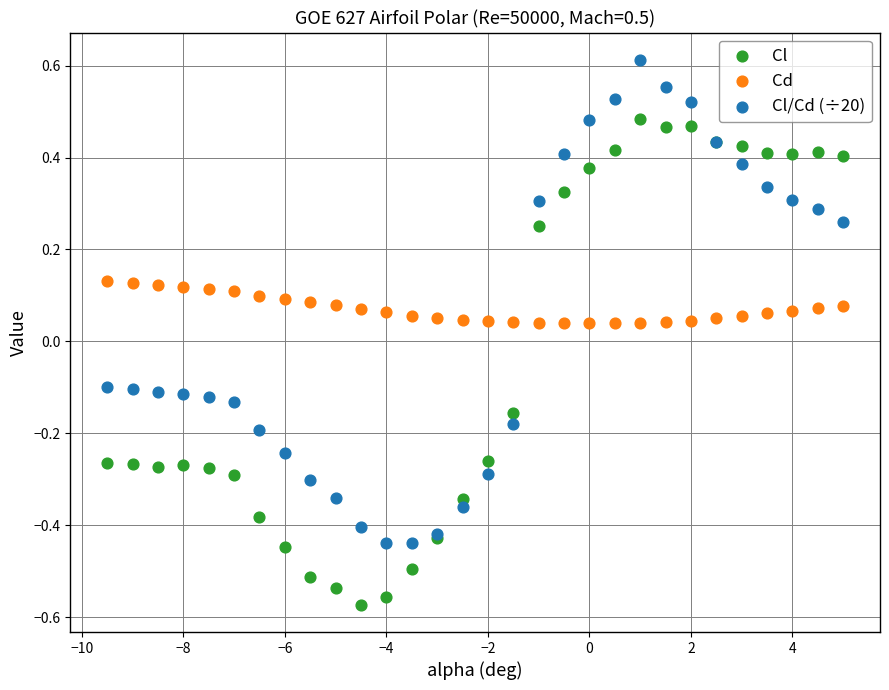

Which series reaches the minimum Y coordinate?

Cl